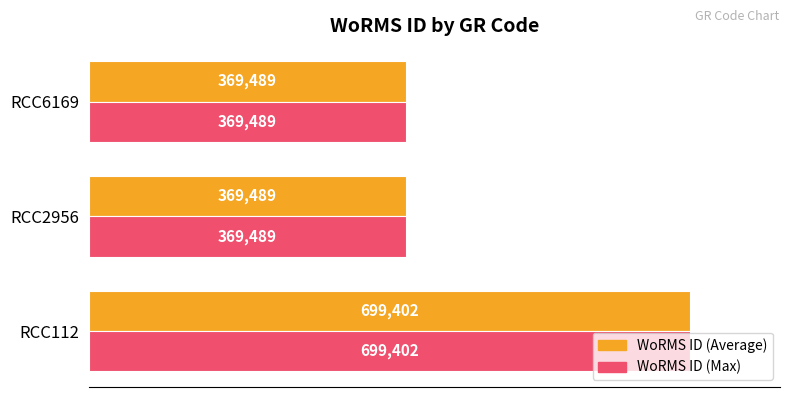

True or false: WoRMS ID (Average) has a value of 244407 at RCC2956.

False